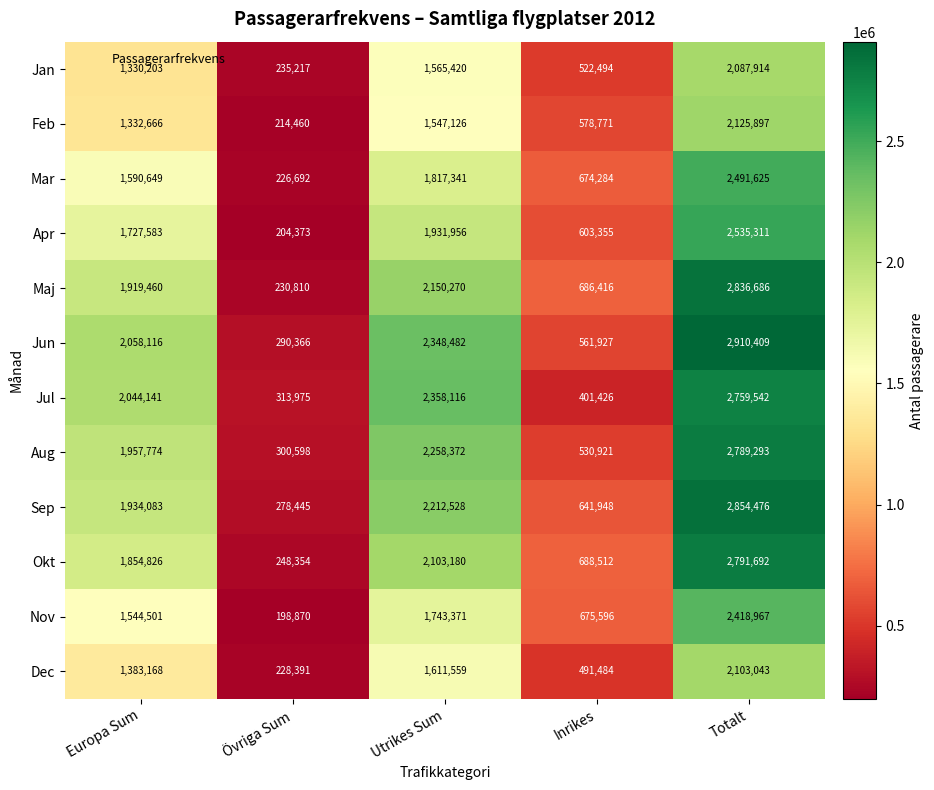

What is the sum of the Sep values at Totalt and Utrikes Sum?

5067004